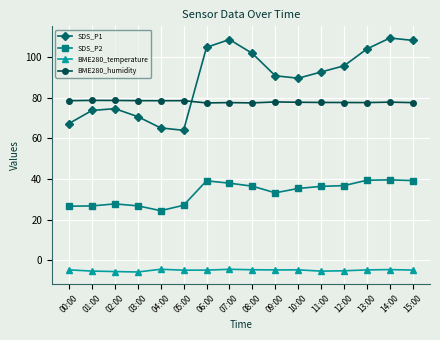

How many data points in SDS_P1 are less than 92?

8